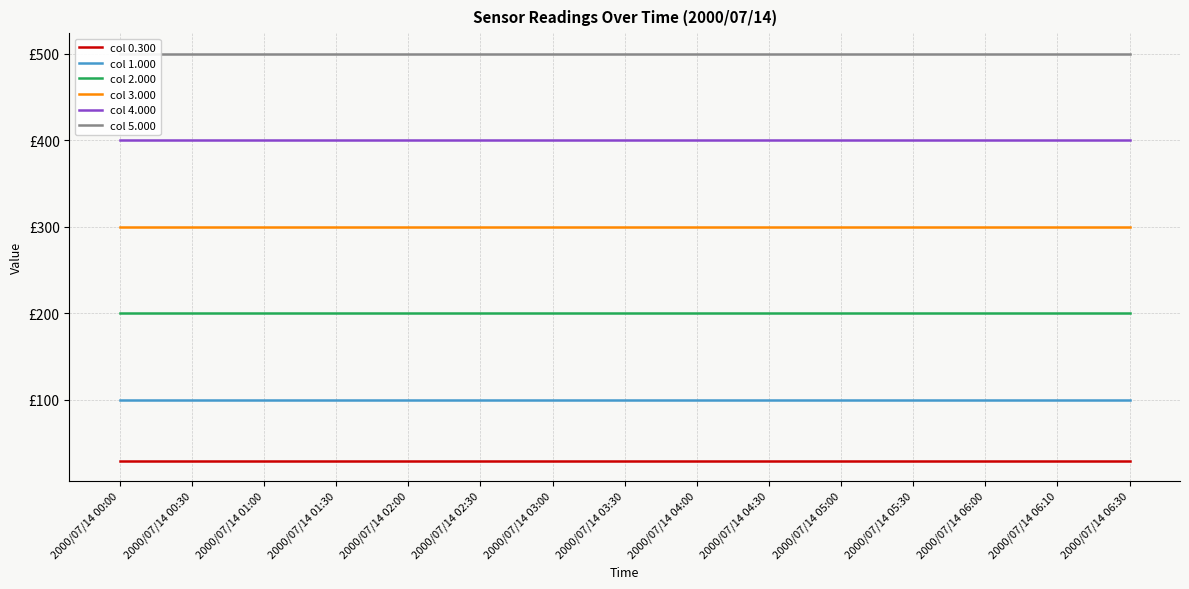

True or false: col 3.000 has a value of 476 at 2000/07/14 01:00.

False